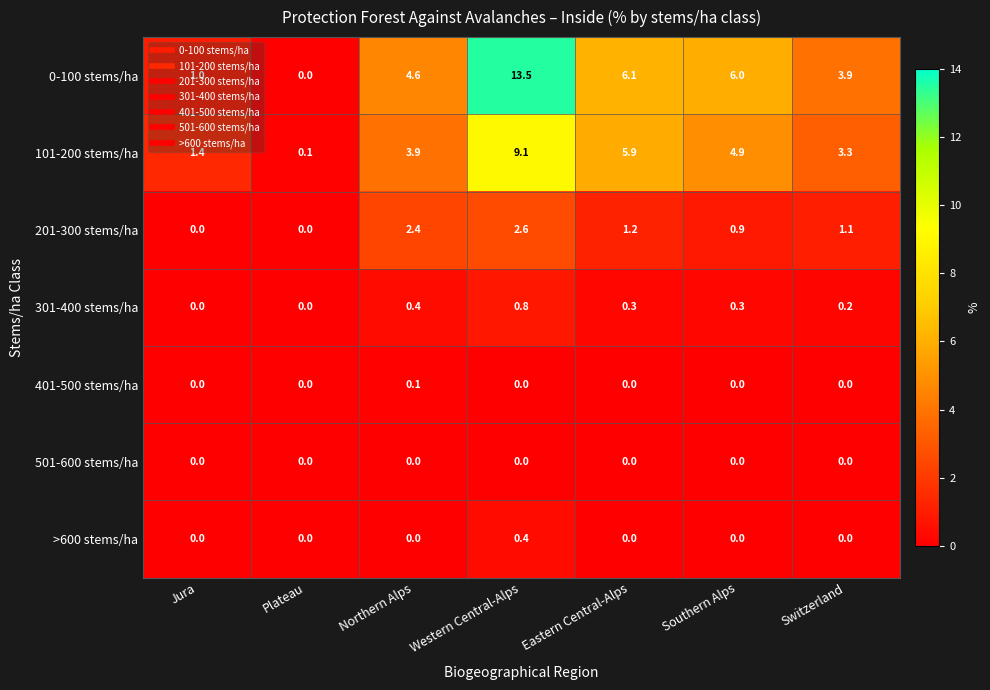

The 301-400 stems/ha series shows 0.0 at Jura. True or false?

True